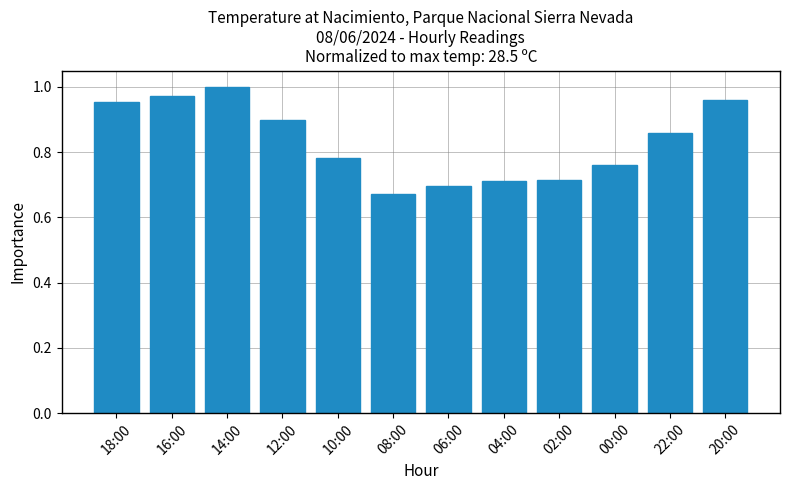

What is the sum of all values?

10.0